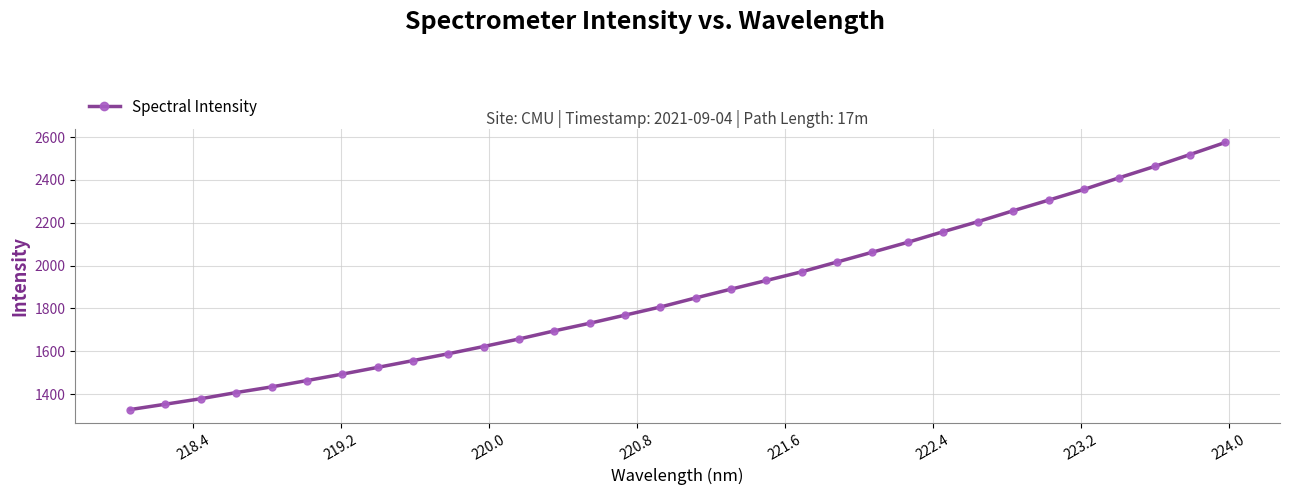

What is the minimum value shown in the chart?

1327.9